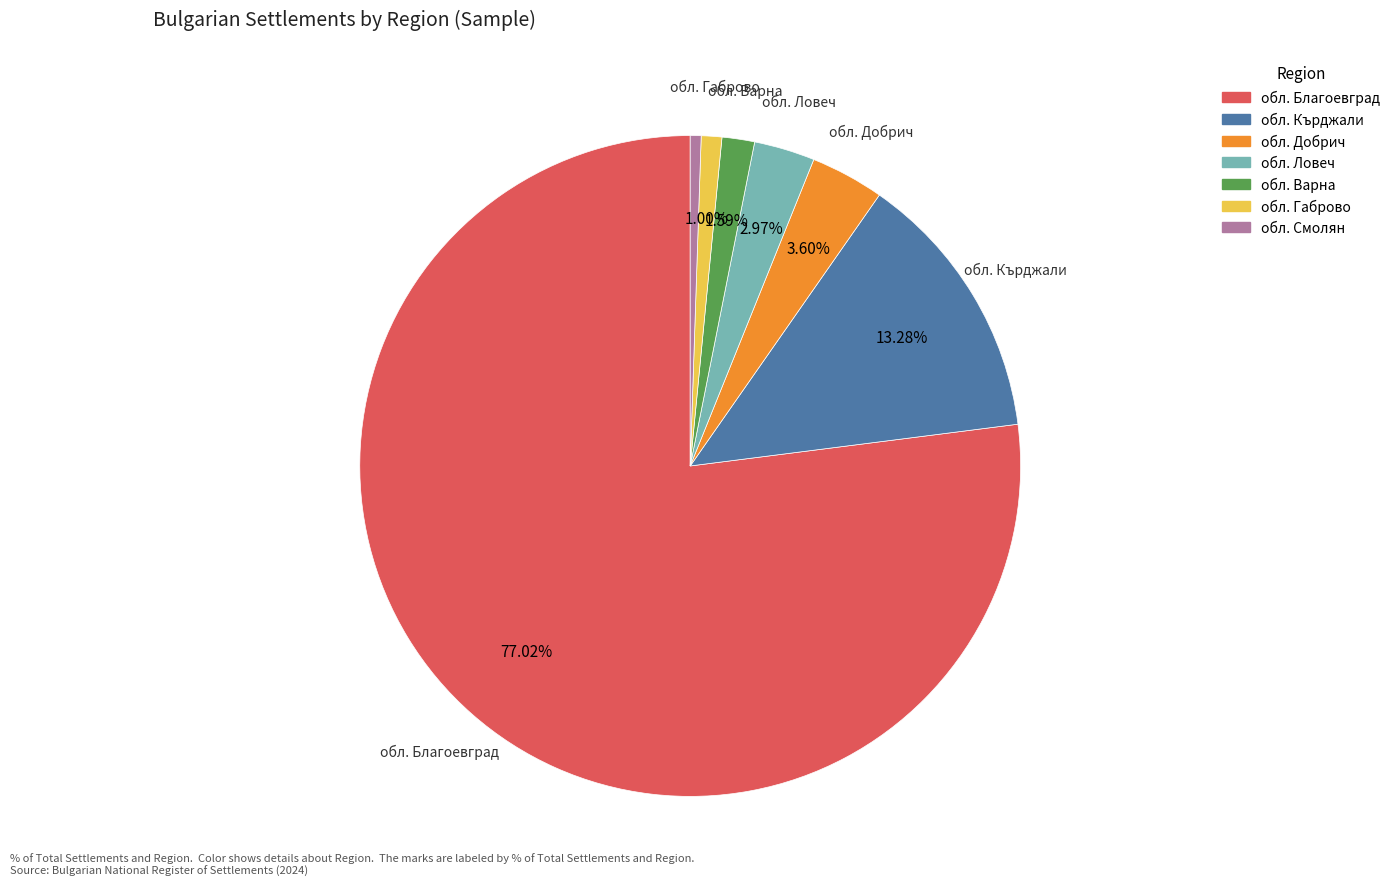

What percentage do обл. Габрово and обл. Благоевград together represent?

78.0%